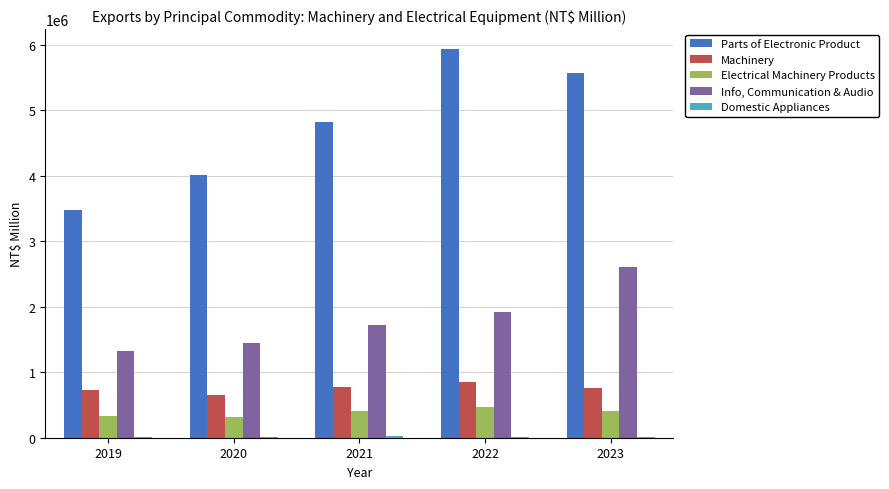

How many groups of bars are there?

5